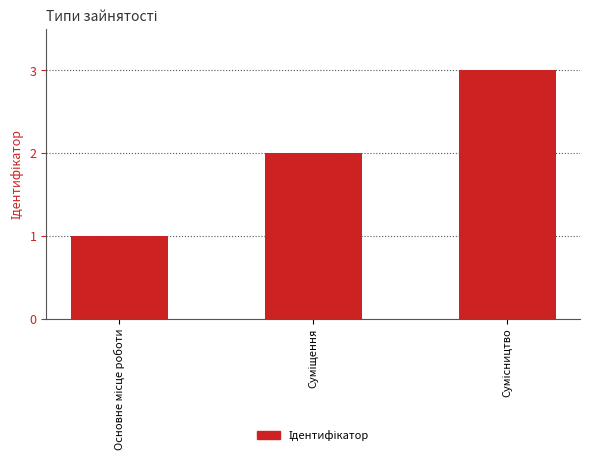

What is the average value?

2